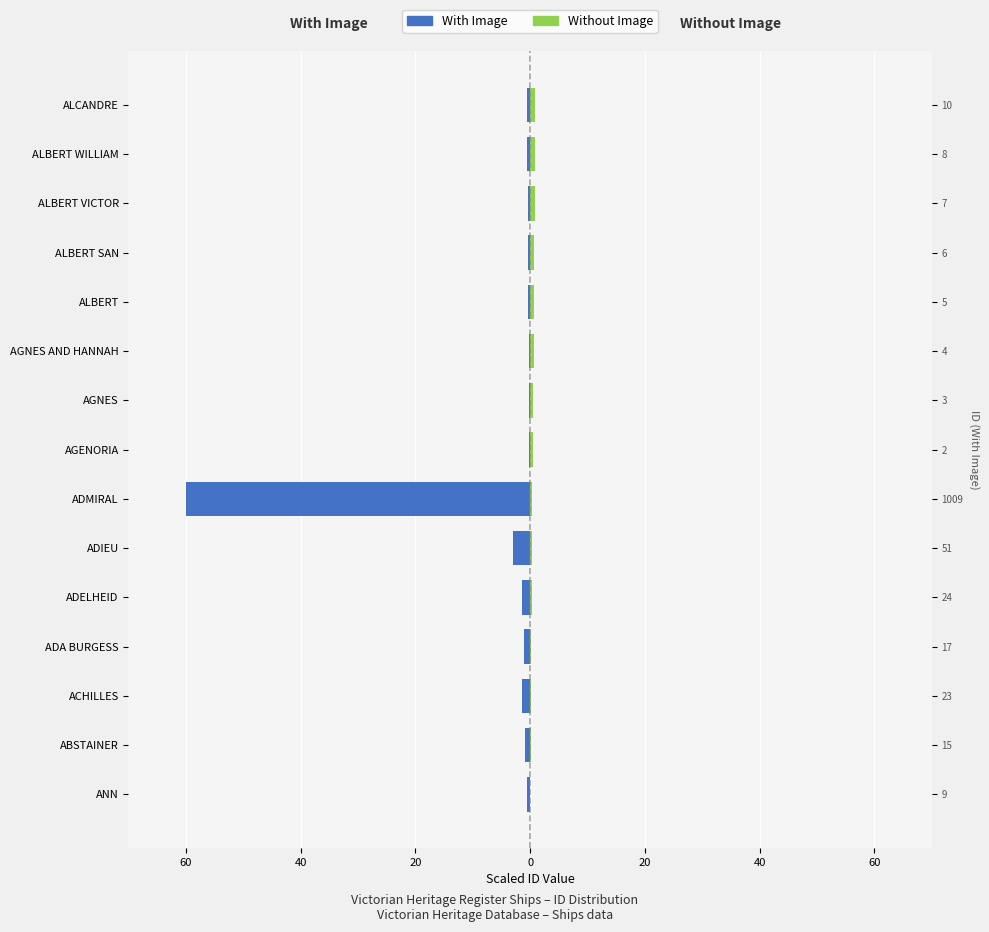

What is the smallest value displayed?

-60.0